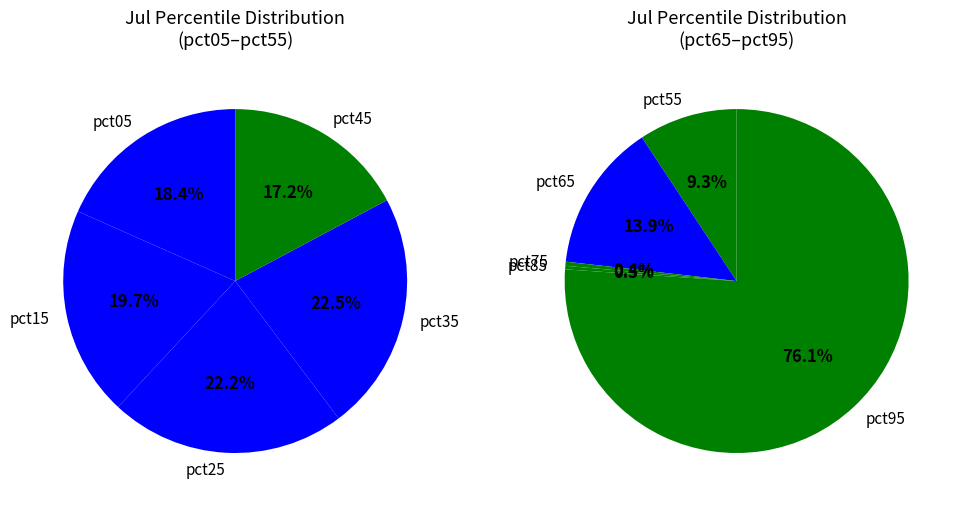

Which slice is the largest?

pct95